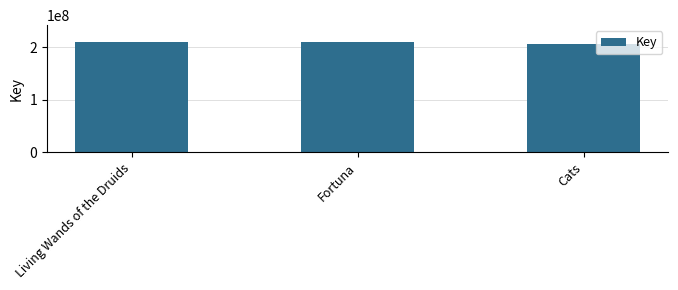

What is the change in value from Fortuna to Cats?

-4053870